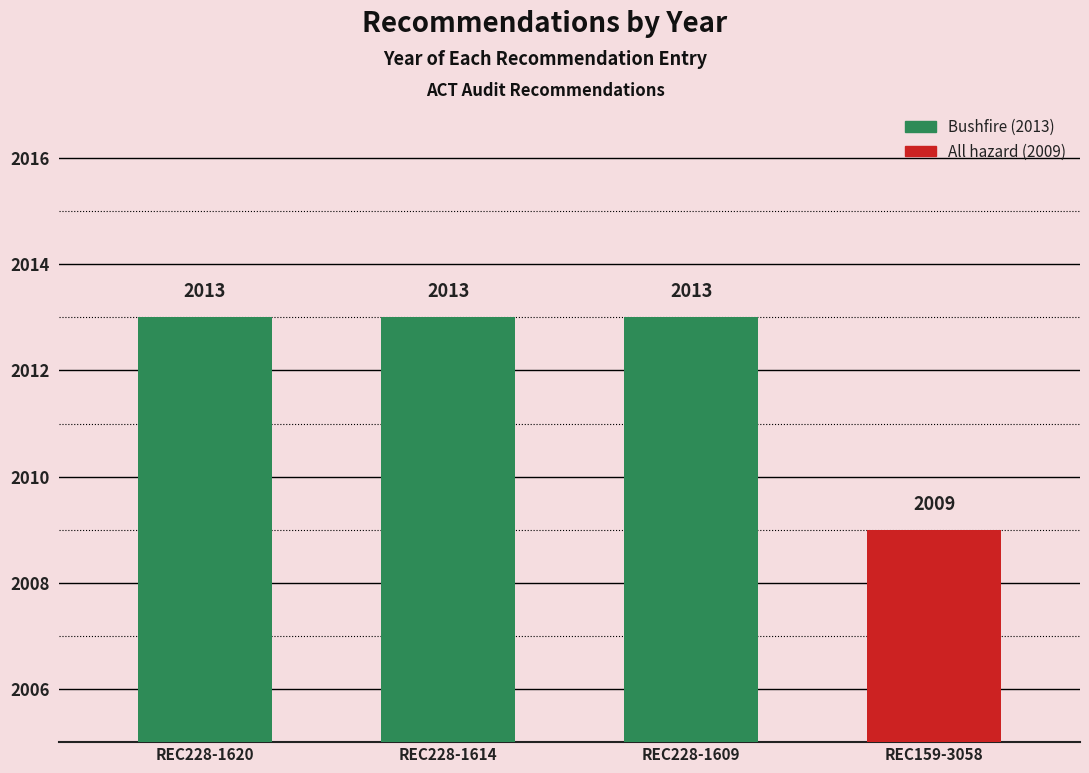

The value at REC228-1620 is 585. True or false?

False